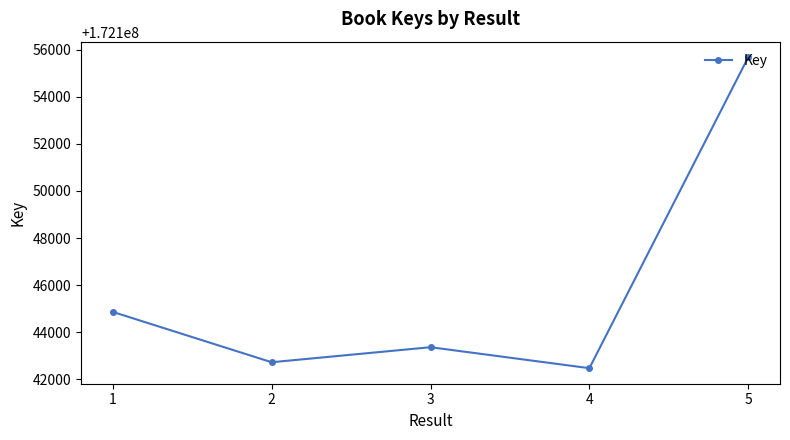

What is the minimum value shown in the chart?

172142469